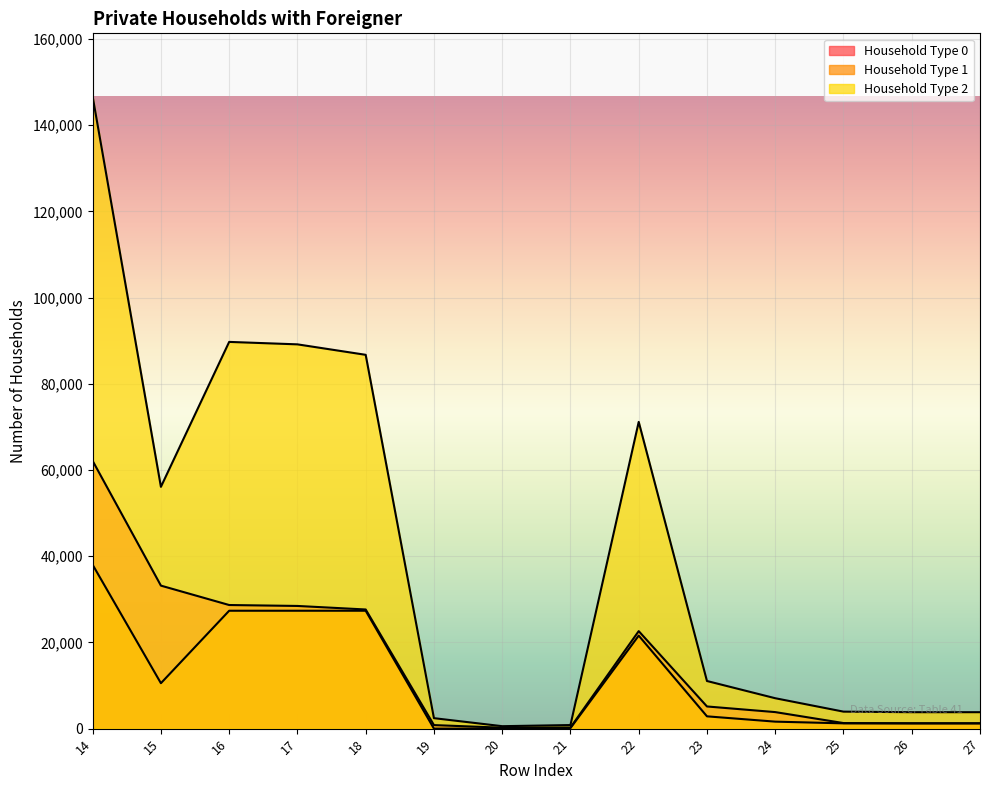

How many lines are shown in the chart?

3